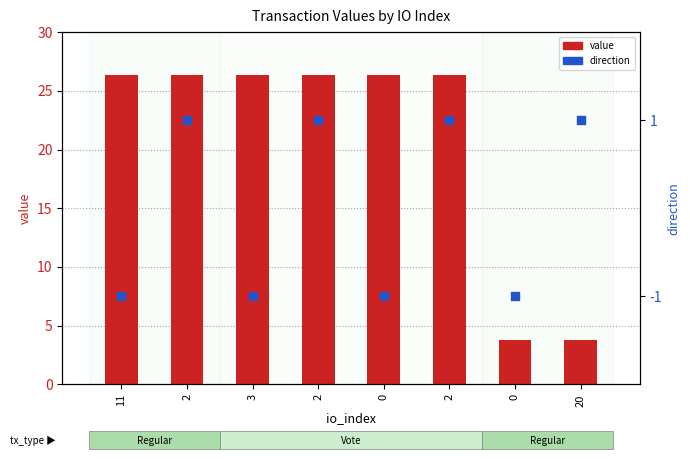

Which series has the largest total across all categories?

value